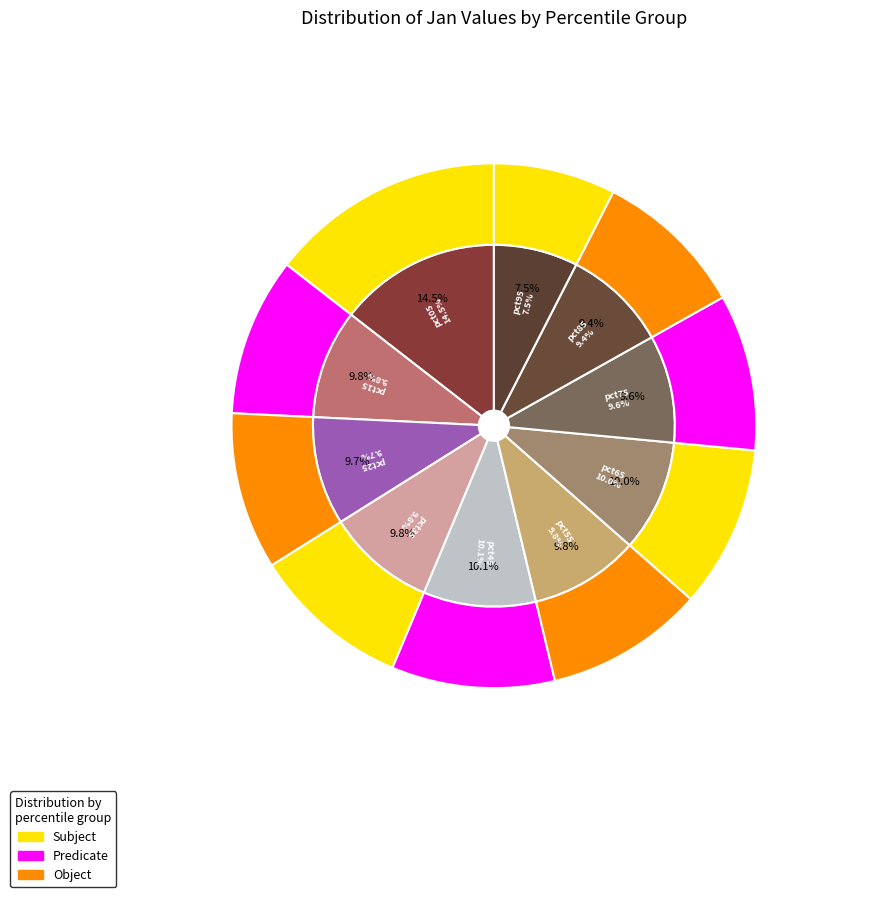

Does pct45 account for over 50% of the chart?

No